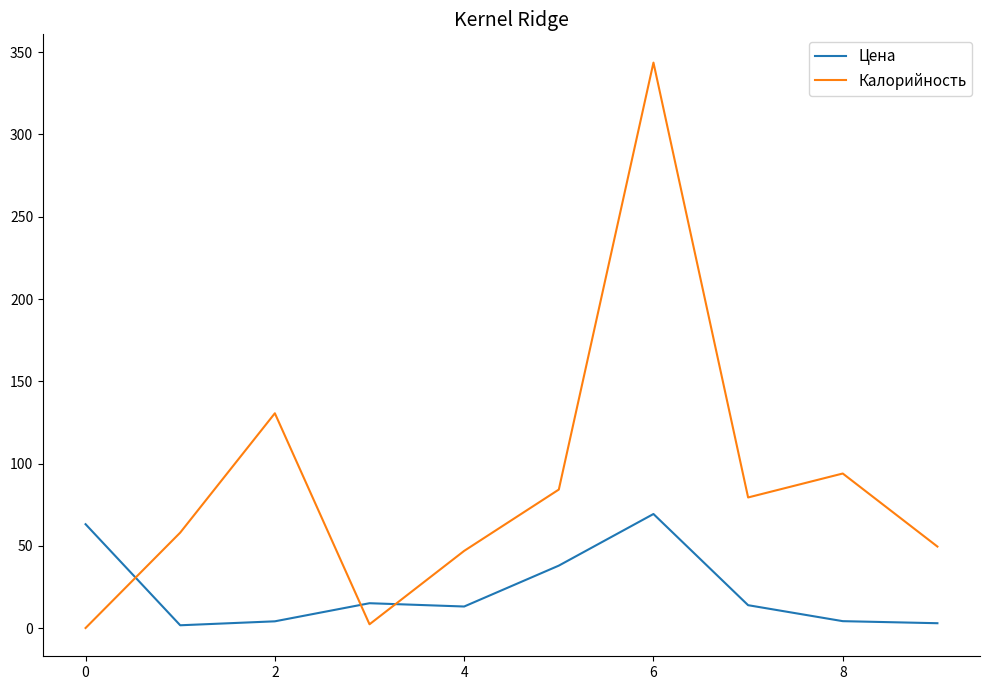

What is the difference between the maximum and minimum values in the Цена series?

67.6